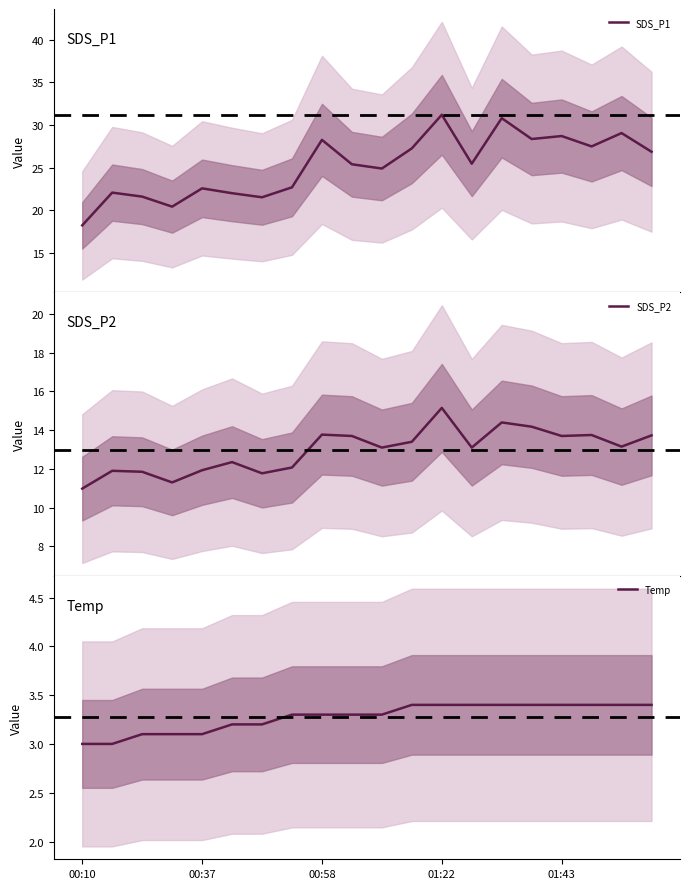

True or false: SDS_P1 and SDS_P2 cross at least once.

False